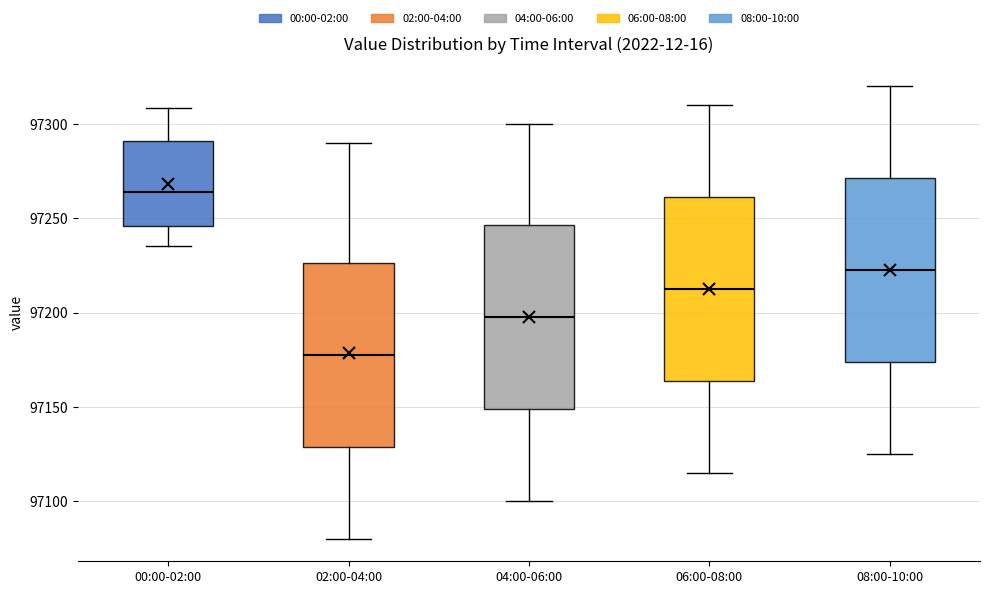

Where does the median line of the box for 06:00-08:00 sit on the y-axis? The values are not printed on the chart, so give them approximately, as read against the axis.

97215